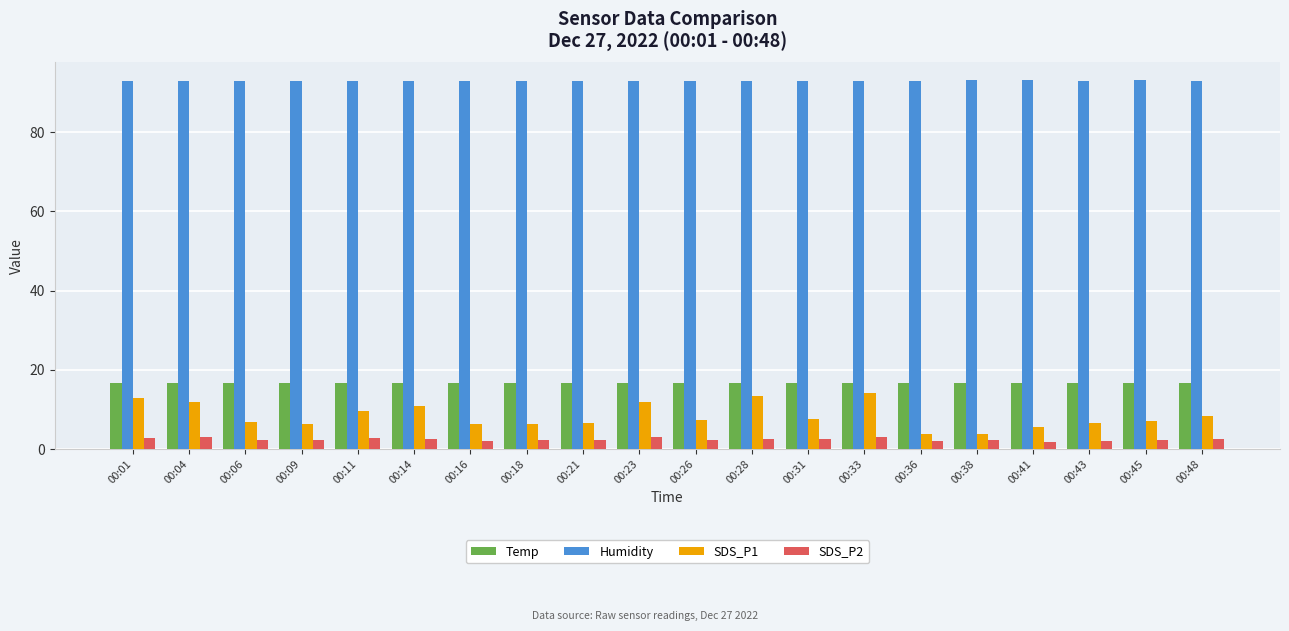

What is the difference between the maximum and minimum values in the Humidity series?

0.2